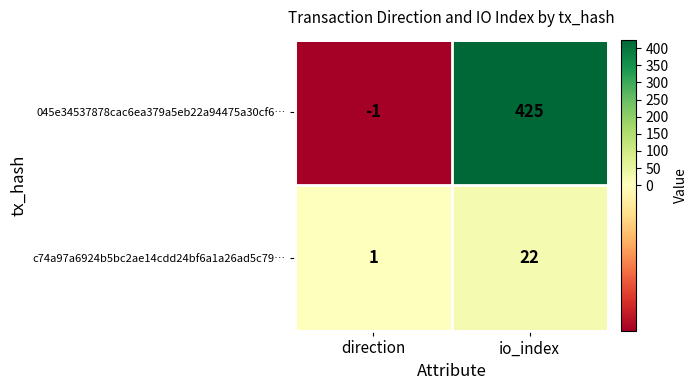

Reading left to right, transcribe all the data shown in this chart.

045e34537878cac6ea379a5eb22a94475a30cf6…: direction=-1	io_index=425
c74a97a6924b5bc2ae14cdd24bf6a1a26ad5c79…: direction=1	io_index=22